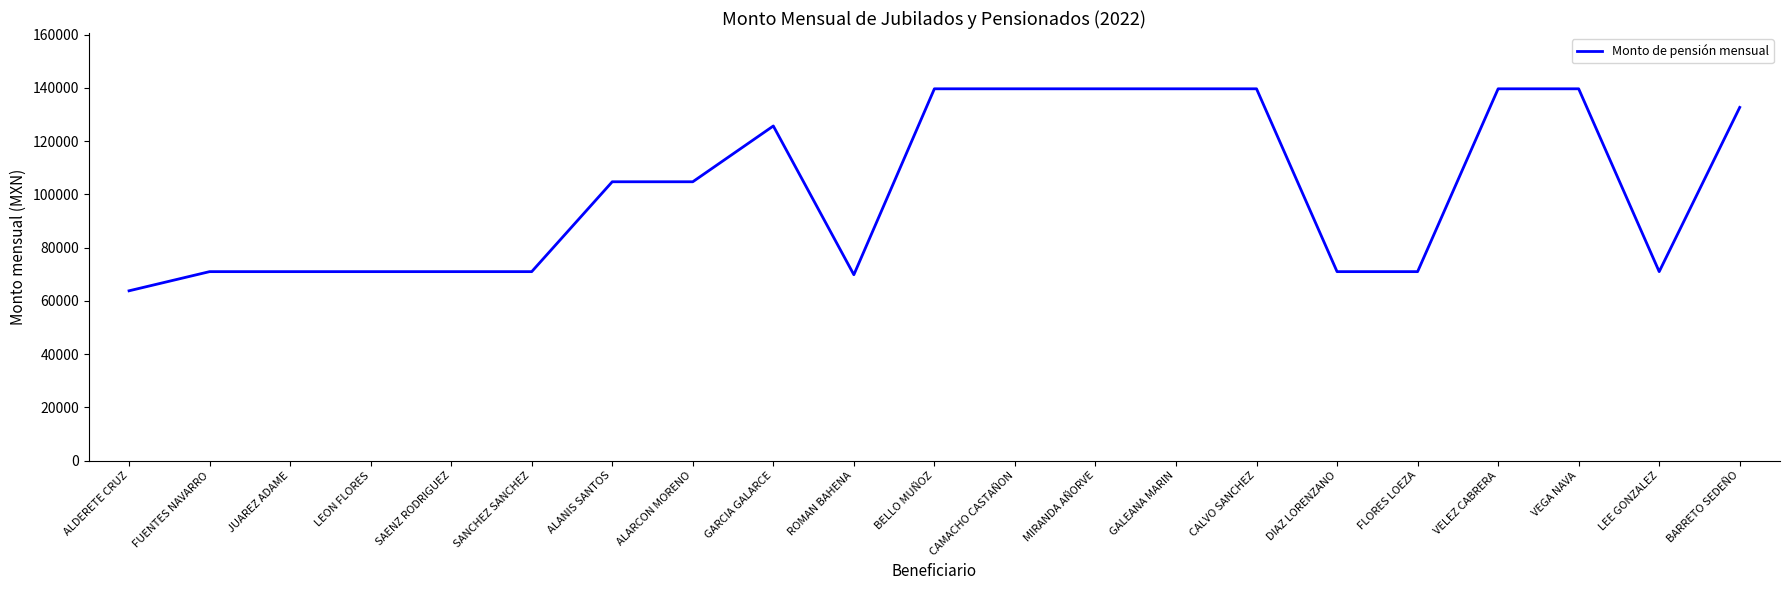

What is the ratio of the value at FLORES LOEZA to the value at DIAZ LORENZANO?

1.0